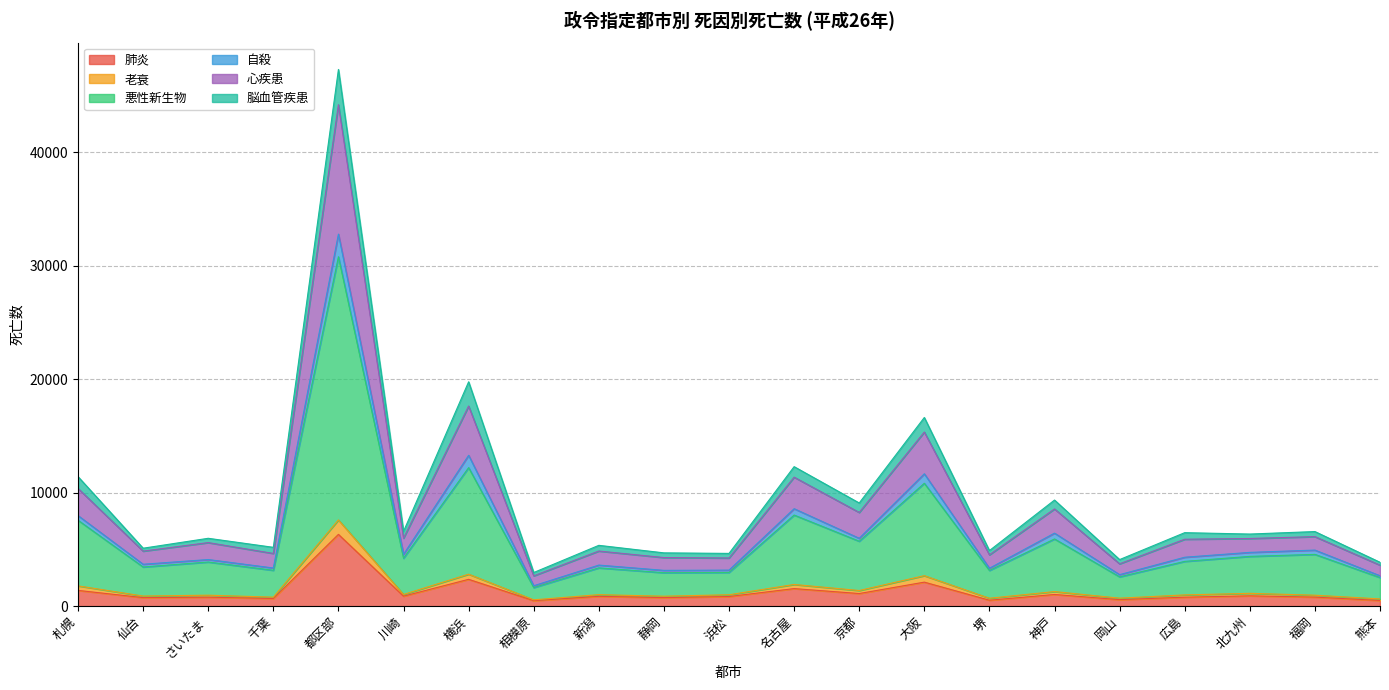

At which label does 肺炎 reach its peak?

都区部